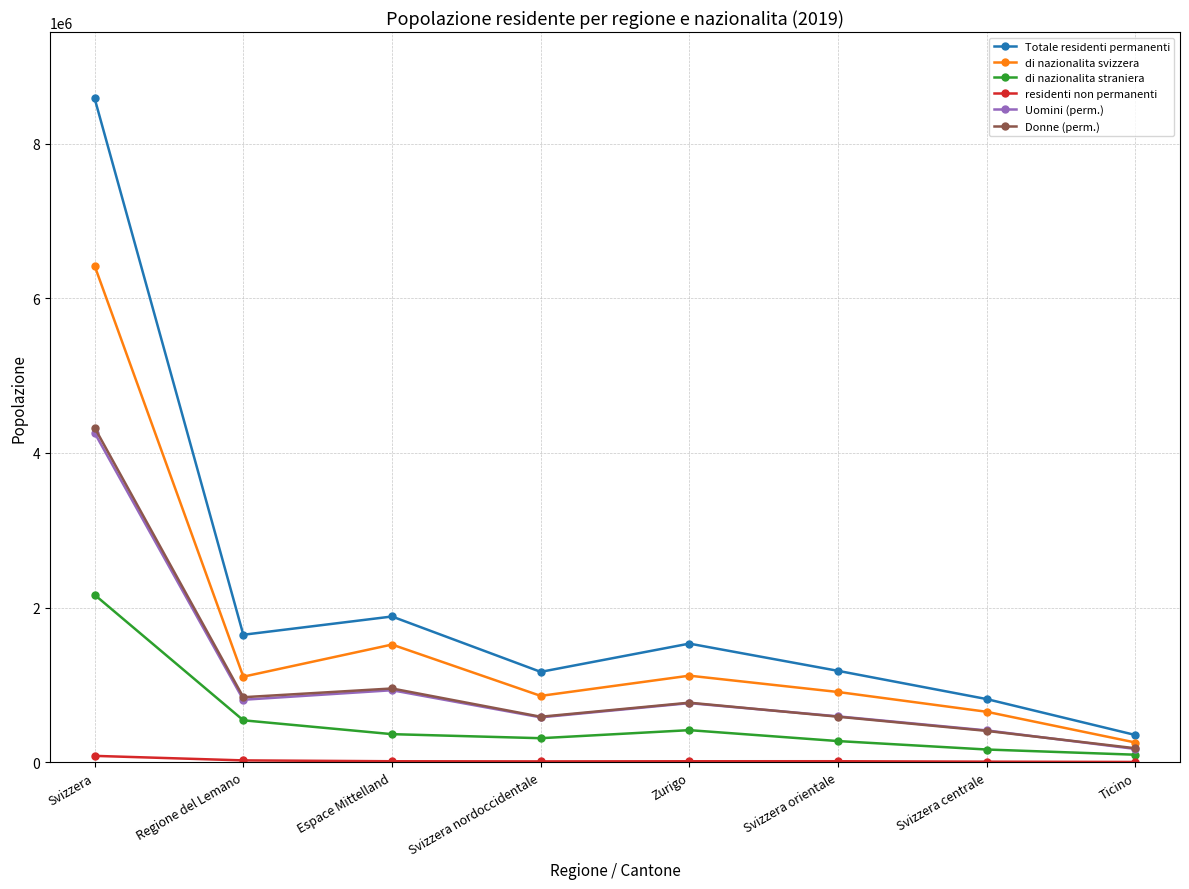

At which label does Uomini (perm.) reach its peak?

Svizzera